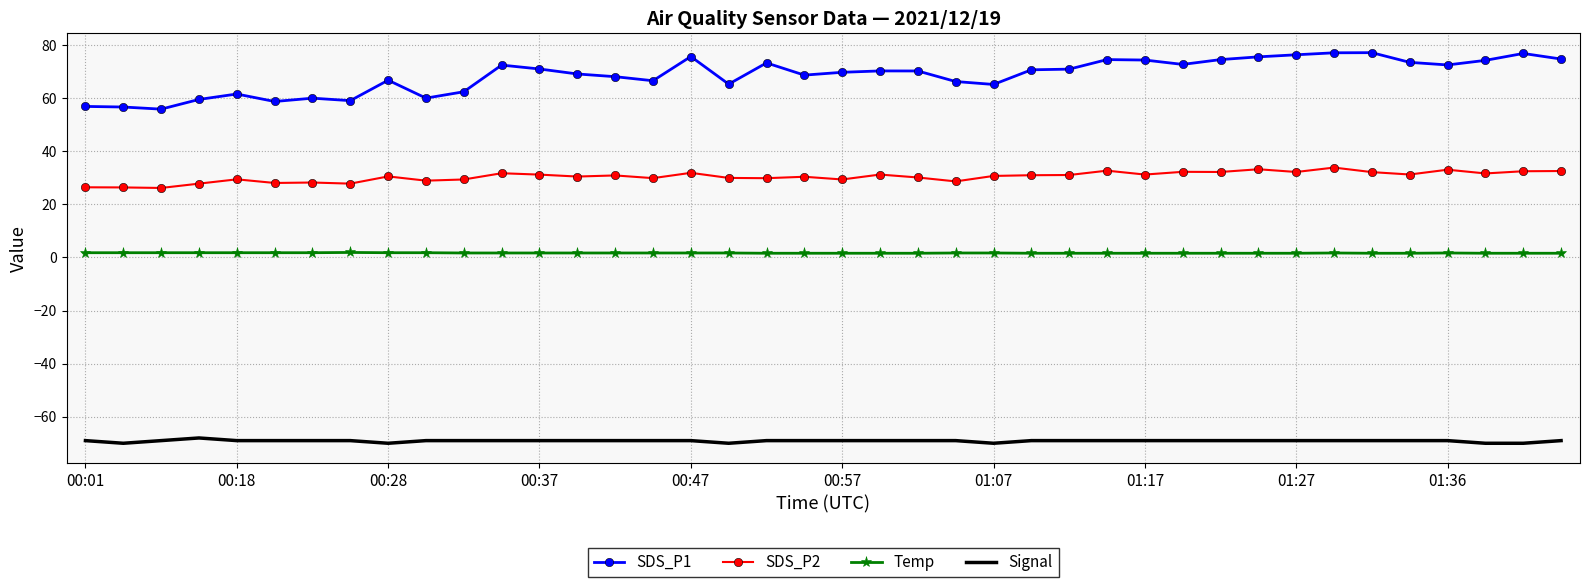

Rank the series by their average value, from highest to lowest.

SDS_P1, SDS_P2, Temp, Signal